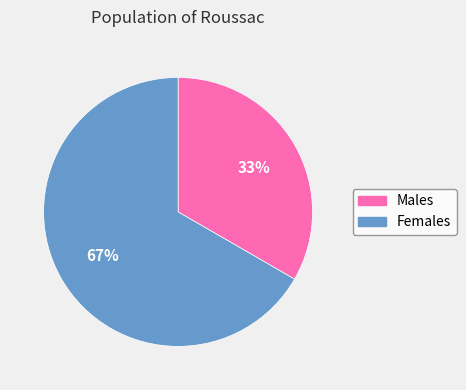

Does any single category account for the majority?

Yes